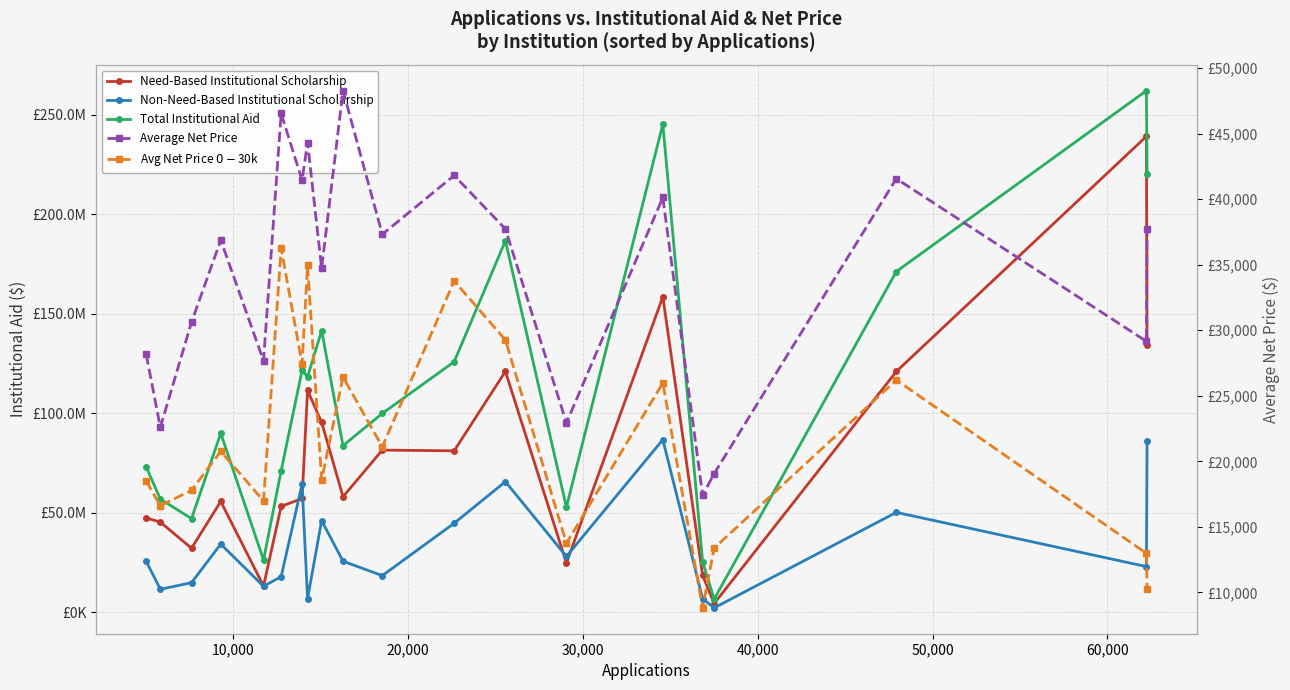

True or false: Total Institutional Aid and Need-Based Institutional Scholarship intersect in this chart.

False